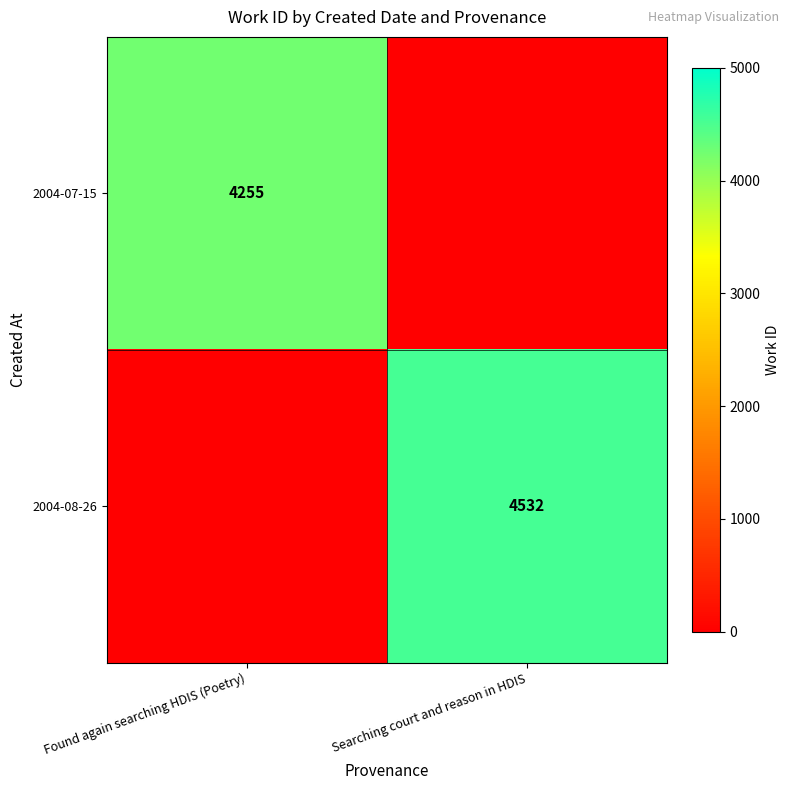

Which label corresponds to the largest value in the chart?

Searching court and reason in HDIS